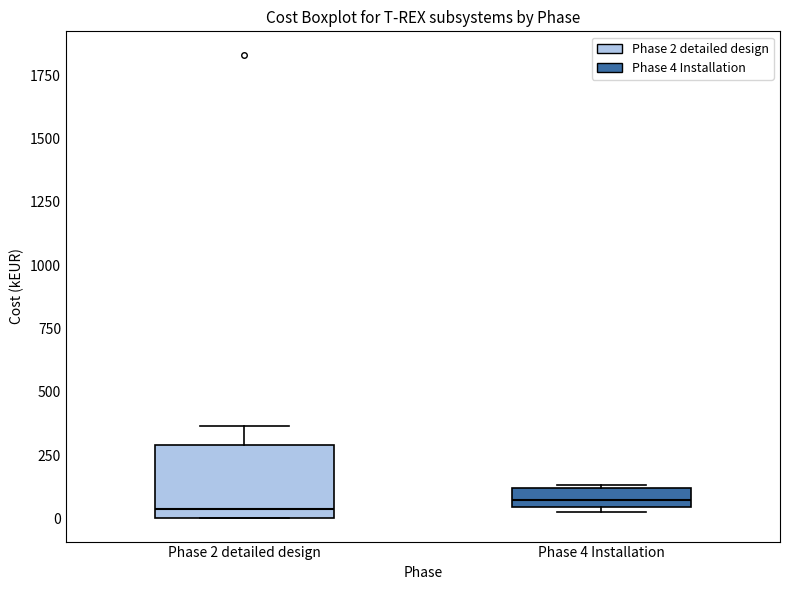

Comparing the boxes themselves (not the whiskers), which one is the tallest?

Phase 2 detailed design